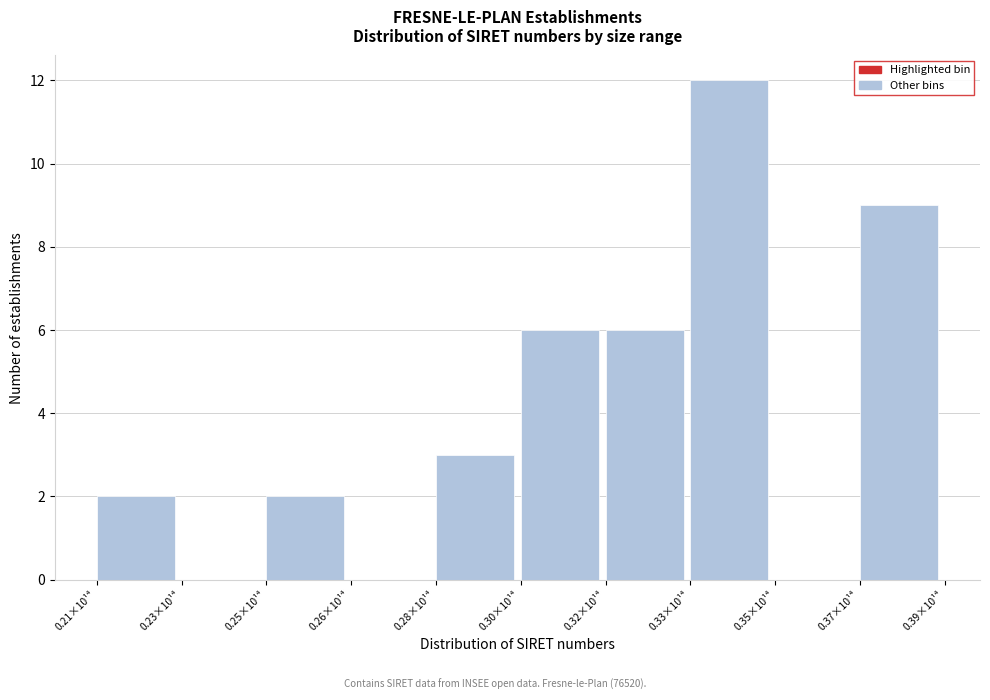

Reading left to right, extract all data points from this chart.

0.21×10¹⁴=2	0.23×10¹⁴=0	0.25×10¹⁴=2	0.26×10¹⁴=0	0.28×10¹⁴=3	0.30×10¹⁴=6	0.32×10¹⁴=6	0.33×10¹⁴=12	0.35×10¹⁴=0	0.37×10¹⁴=9